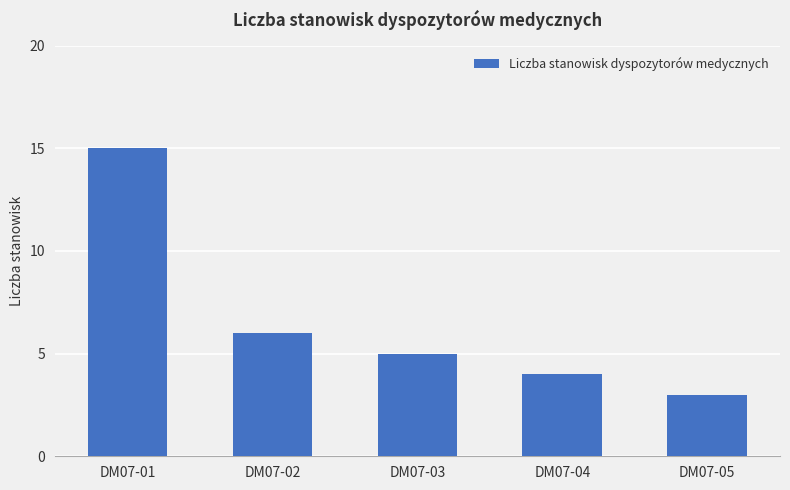

How many bars are there in total?

5